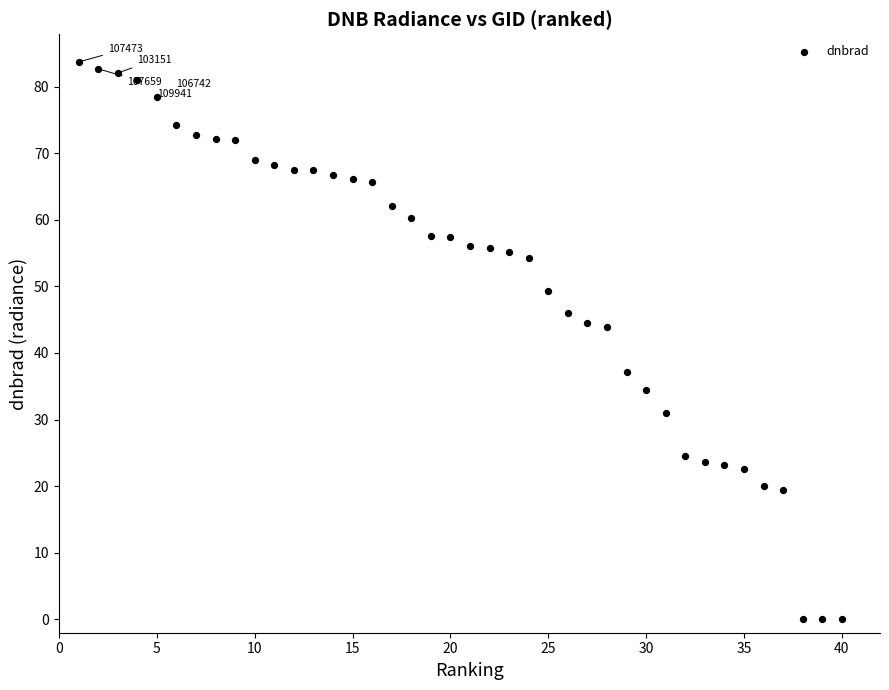

What is the range of Y values (max minus min)?

83.6